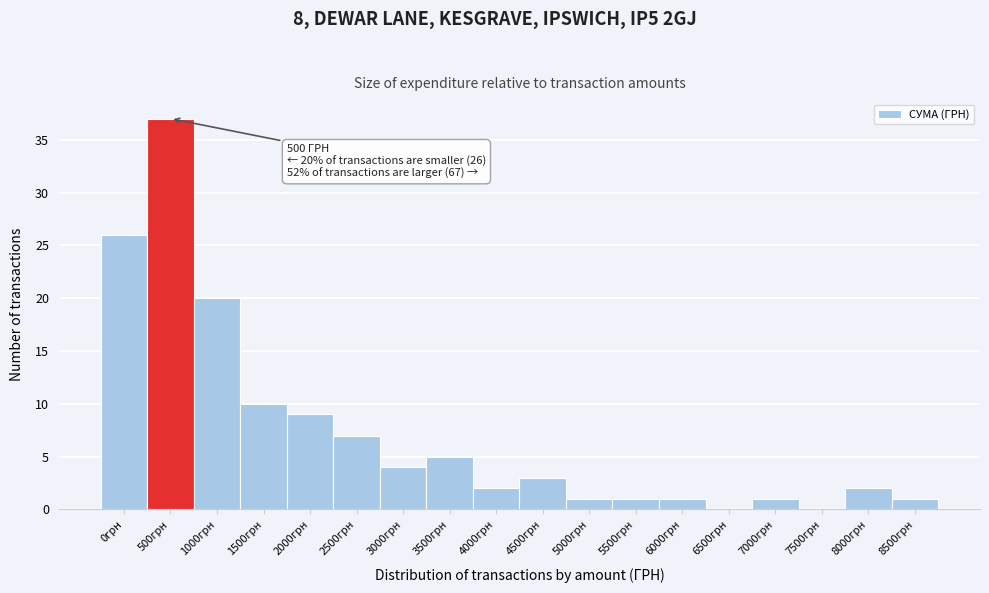

Reading left to right, list all the values displayed in this chart.

0грн=26	500грн=37	1000грн=20	1500грн=10	2000грн=9	2500грн=7	3000грн=4	3500грн=5	4000грн=2	4500грн=3	5000грн=1	5500грн=1	6000грн=1	6500грн=0	7000грн=1	7500грн=0	8000грн=2	8500грн=1